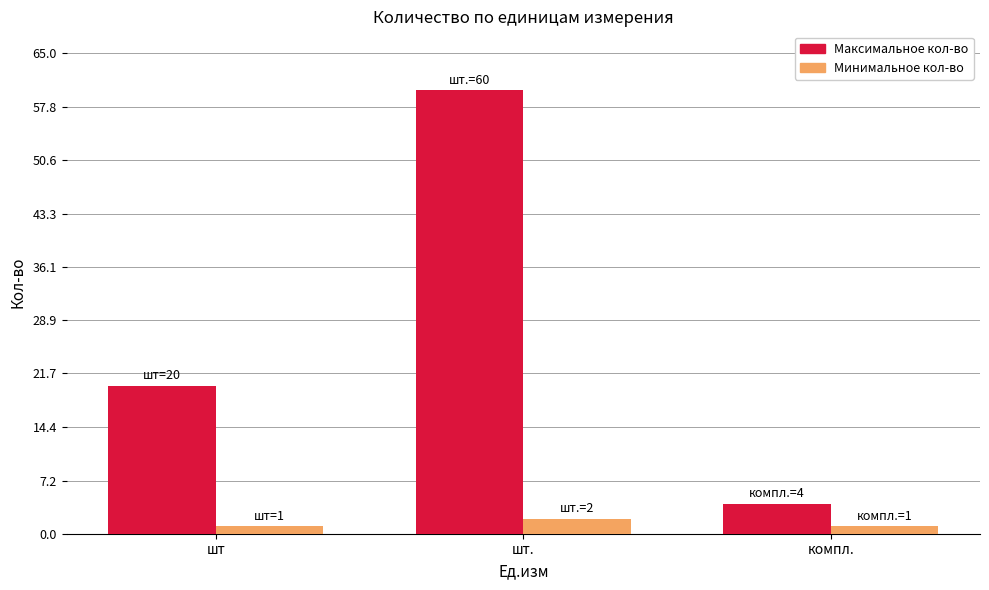

Which series changed the most between шт. and компл.?

Максимальное кол-во